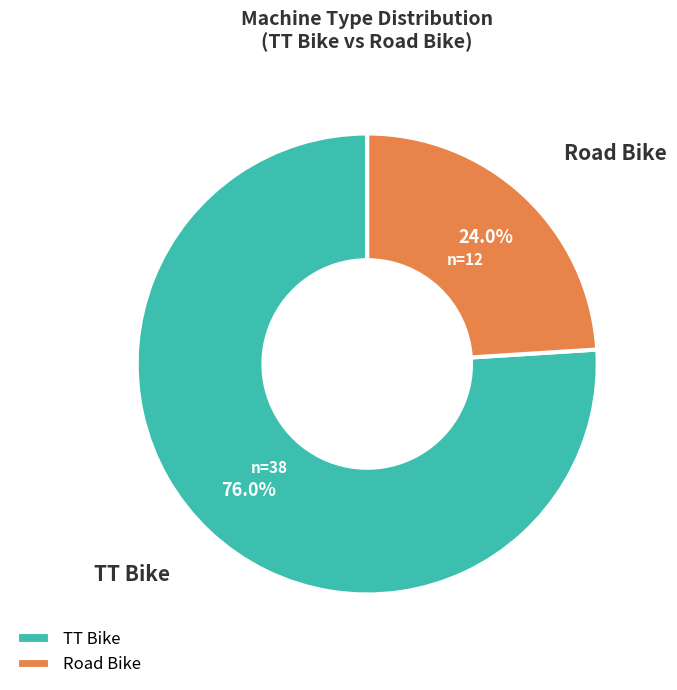

To the nearest percent, what percentage of the pie is TT Bike?

76%